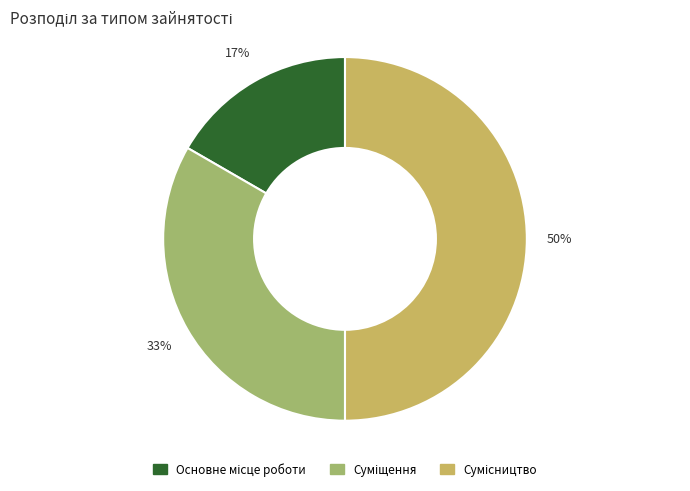

To the nearest percent, what is the average slice percentage?

33%